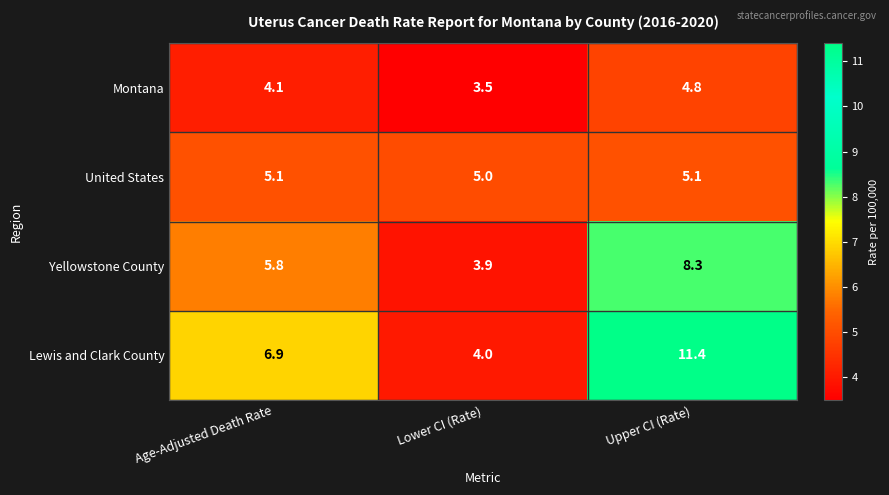

Count the number of data series in this chart.

4